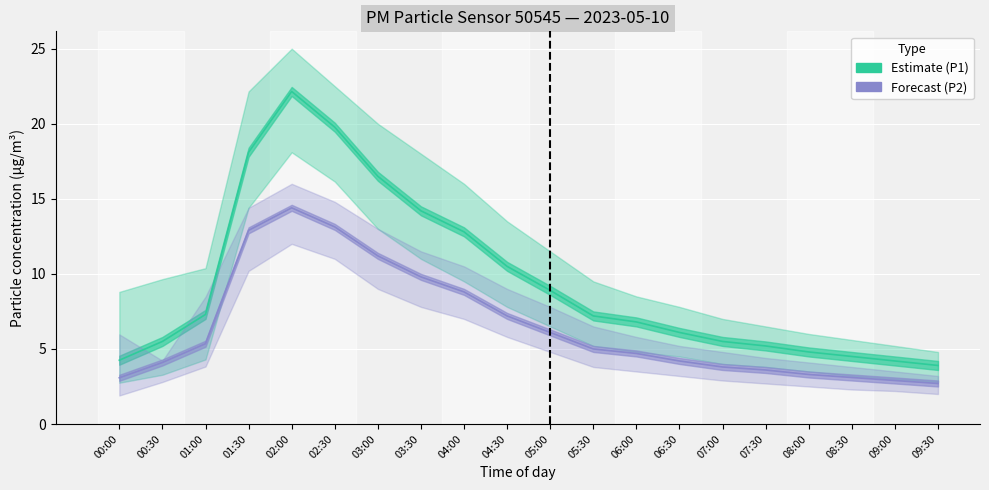

Read the P2 (Forecast) value at 00:30.

4.1